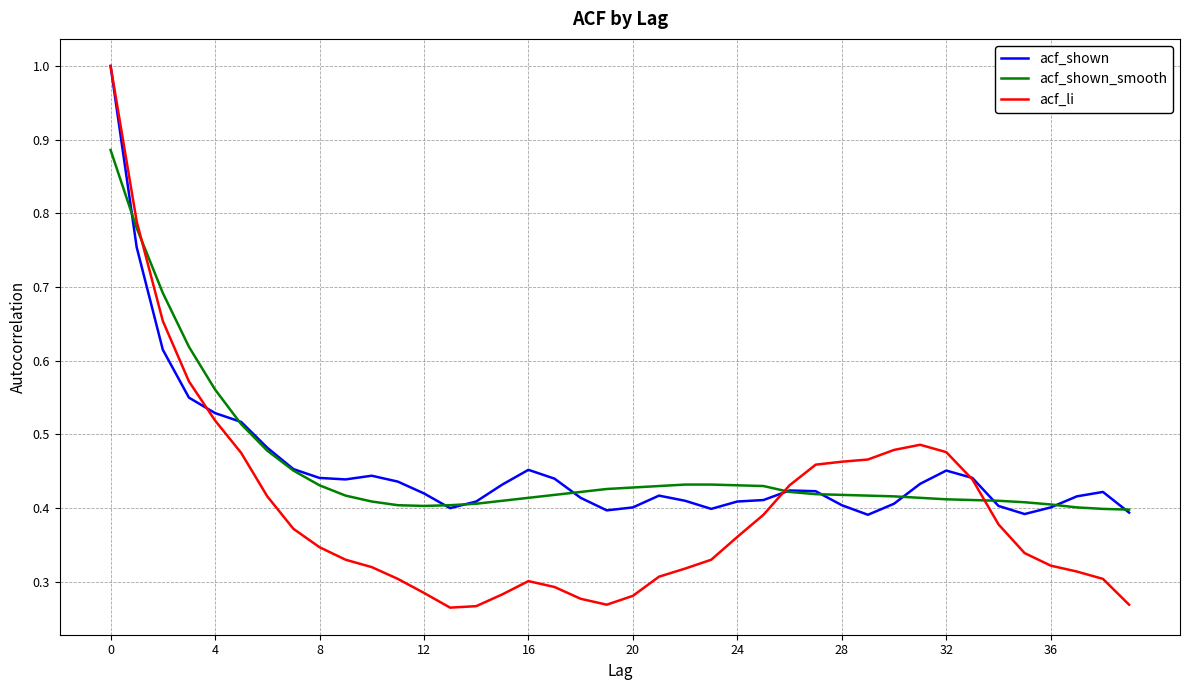

Which series has the widest spread of values?

acf_li